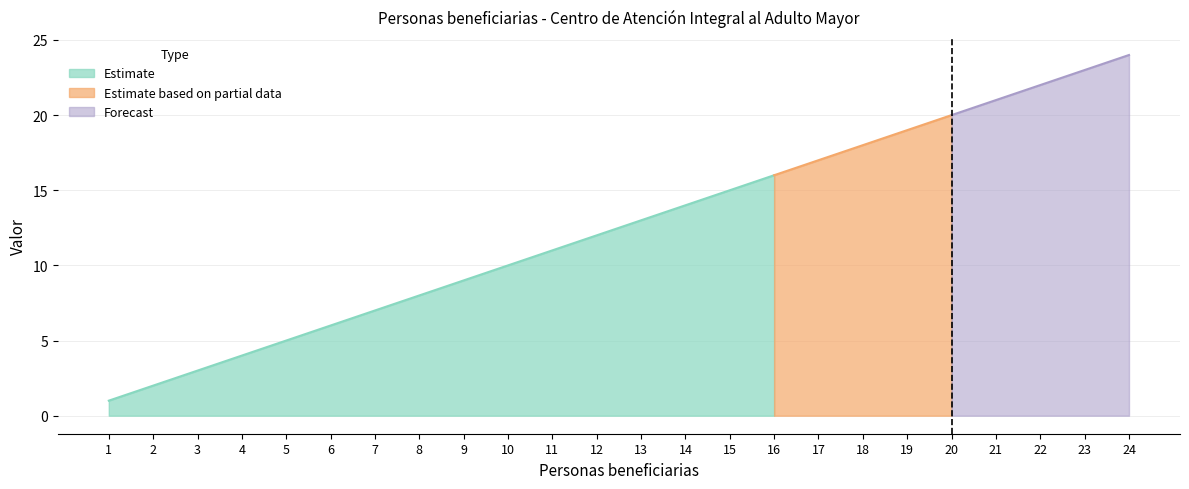

True or false: the data shows 9 at 6.

False